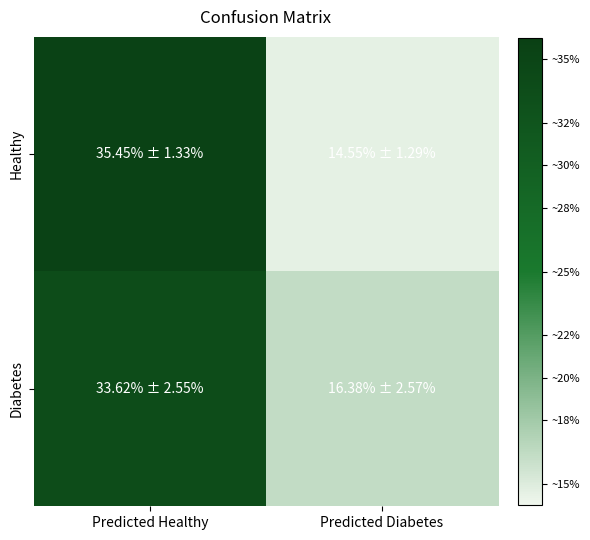

At Predicted Healthy, list the series in order from largest to smallest.

Healthy, Diabetes